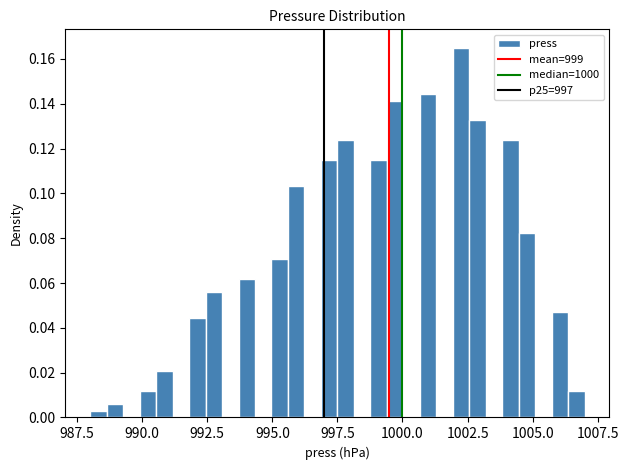

Read against the x-axis, roughly where is the centre of the tallest bar?

1002.5